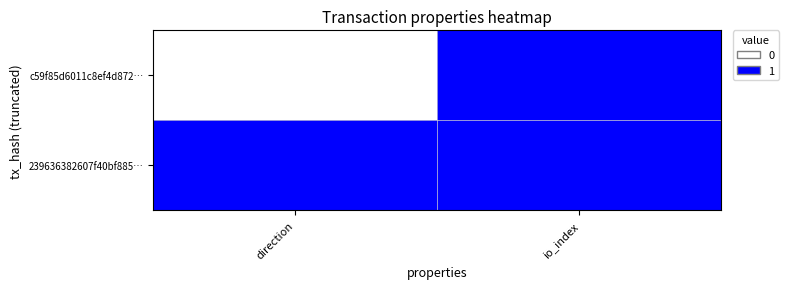

Reading left to right, list all the values displayed in this chart.

c59f85d6011c8ef4d872…: direction=0	io_index=1
239636382607f40bf885…: direction=1	io_index=1